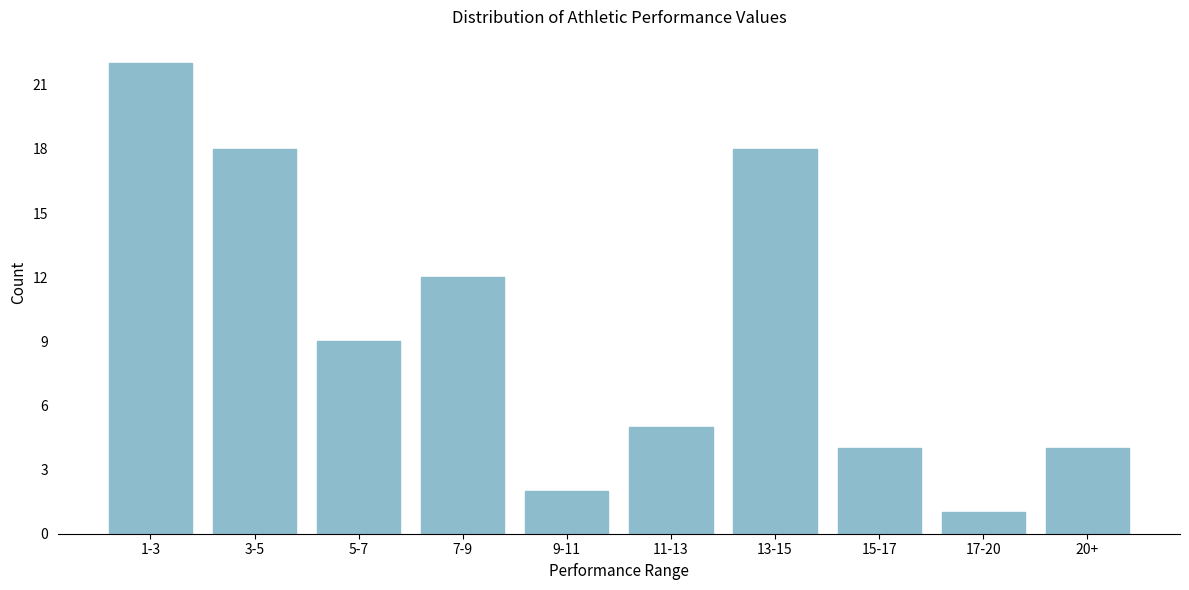

Reading left to right, list all the values displayed in this chart.

1-3=22	3-5=18	5-7=9	7-9=12	9-11=2	11-13=5	13-15=18	15-17=4	17-20=1	20+=4